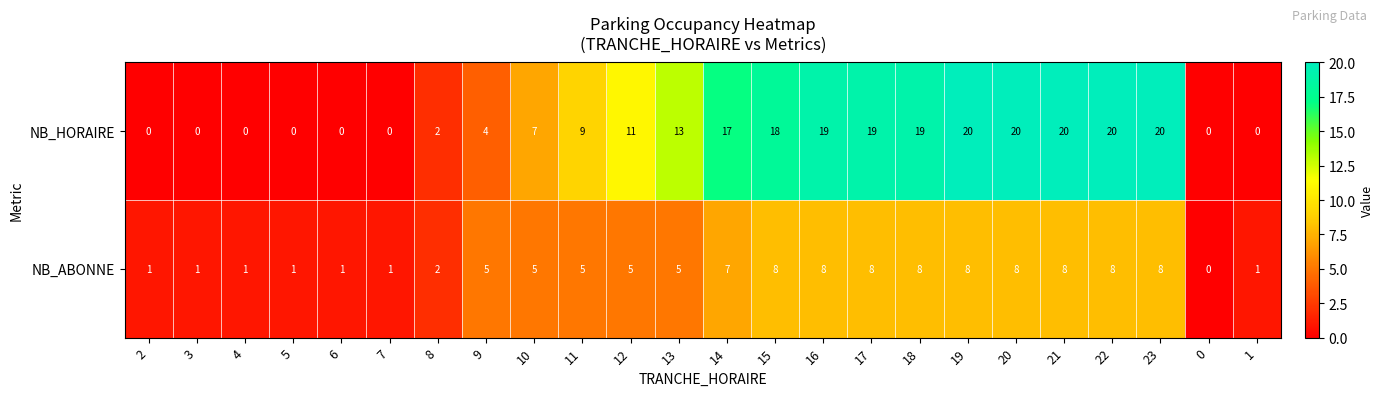

What is the difference between the second highest and second lowest values in the NB_ABONNE series?

7